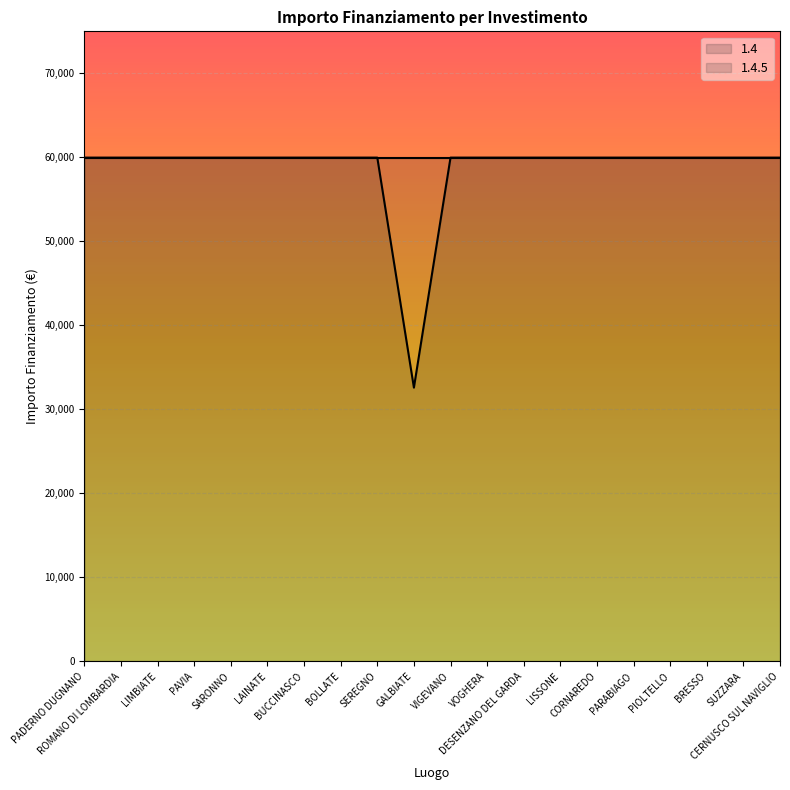

What is the difference between the second highest and minimum values?

27377